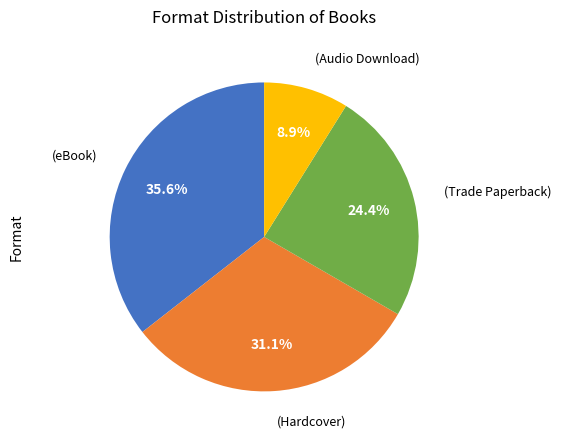

Is there any slice that represents more than half of the pie?

No